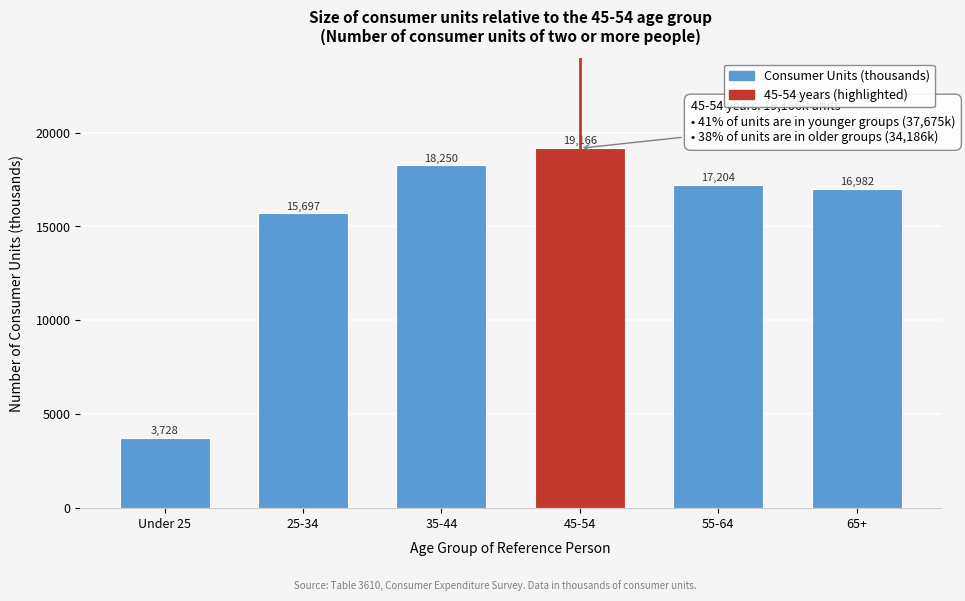

Reading left to right, extract all data points from this chart.

Under 25=3728	25-34=15697	35-44=18250	45-54=19166	55-64=17204	65+=16982